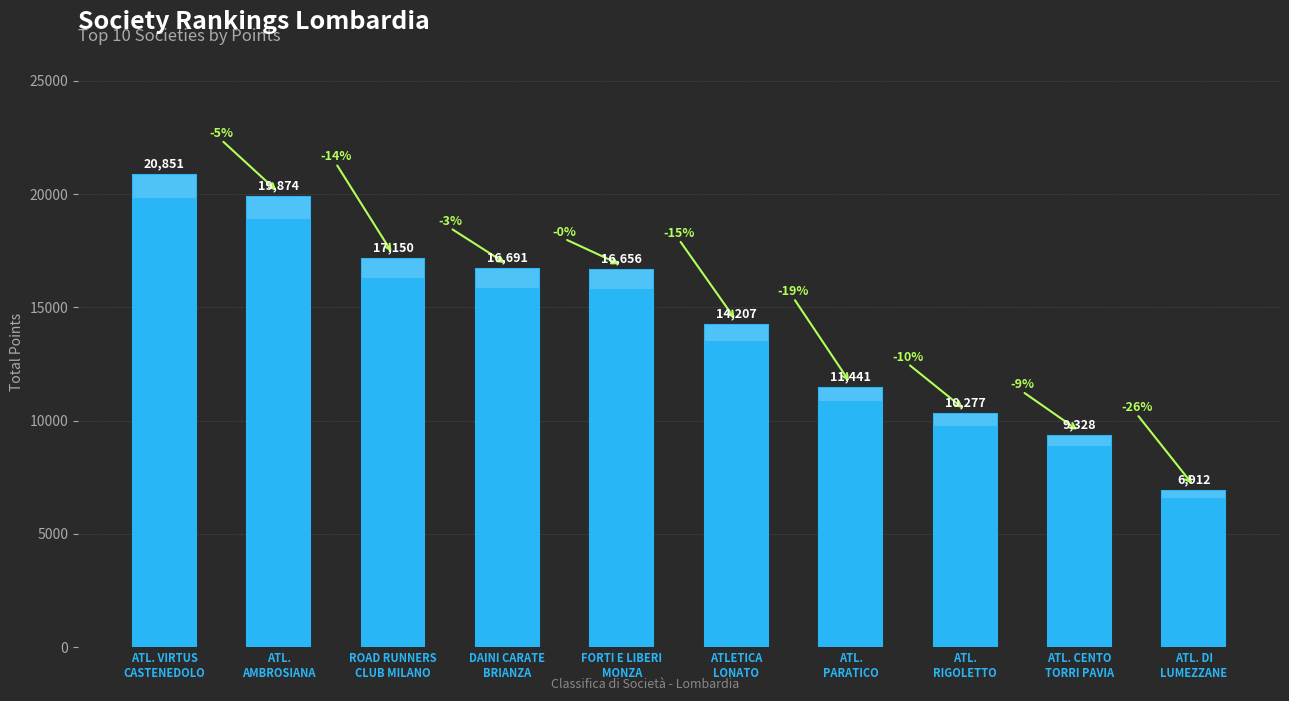

What is the label of the 3rd bar from the right?

ATL.
RIGOLETTO